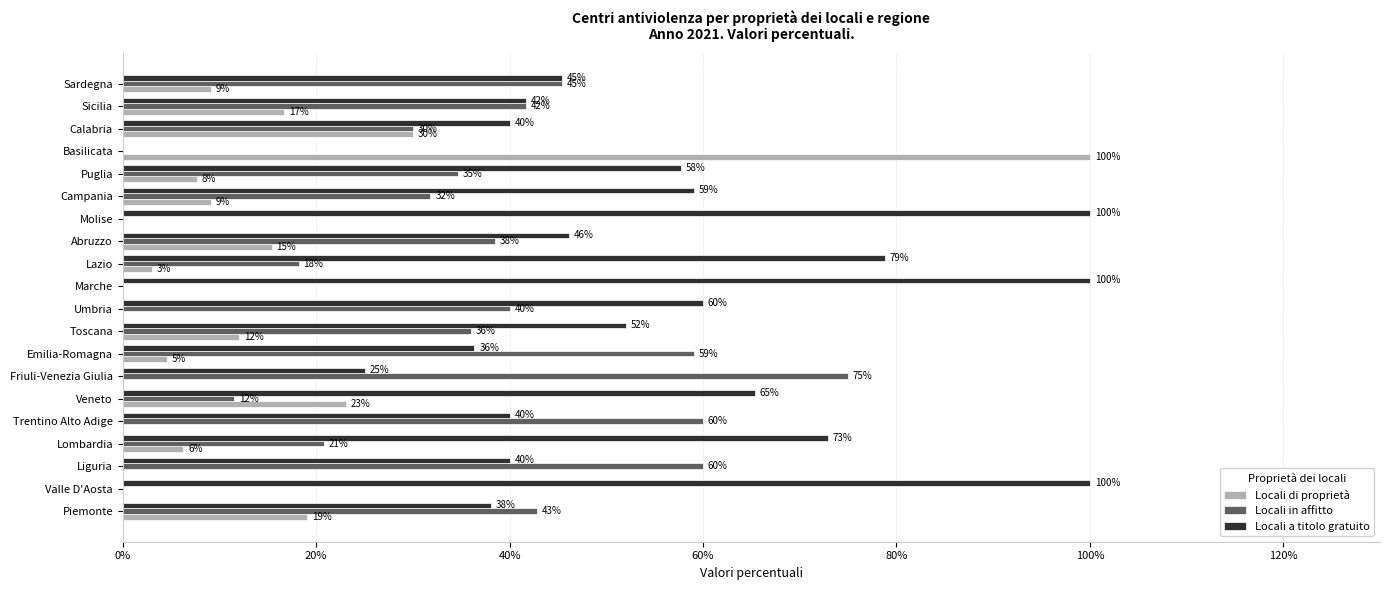

Is the value of Locali in affitto at Umbria greater than the value of Locali di proprietà at Abruzzo?

Yes